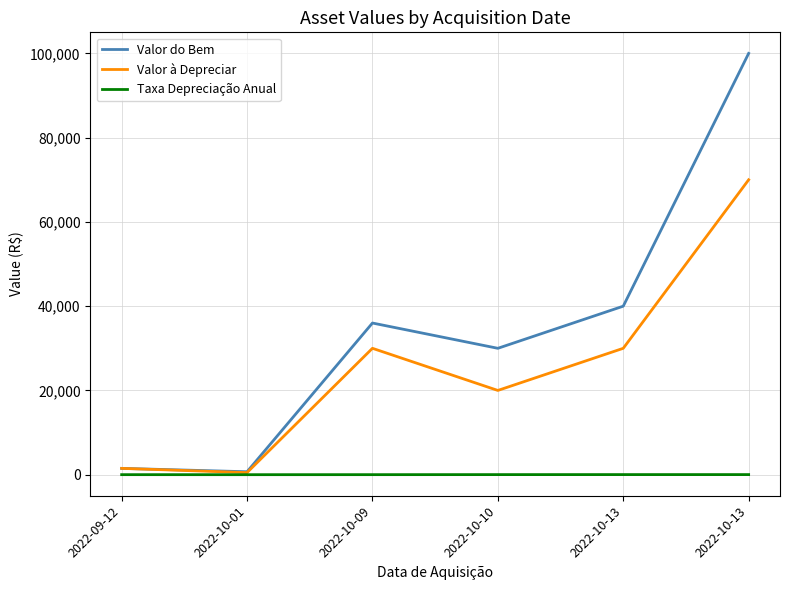

True or false: Taxa Depreciação Anual has more than 0 interior local peaks.

False